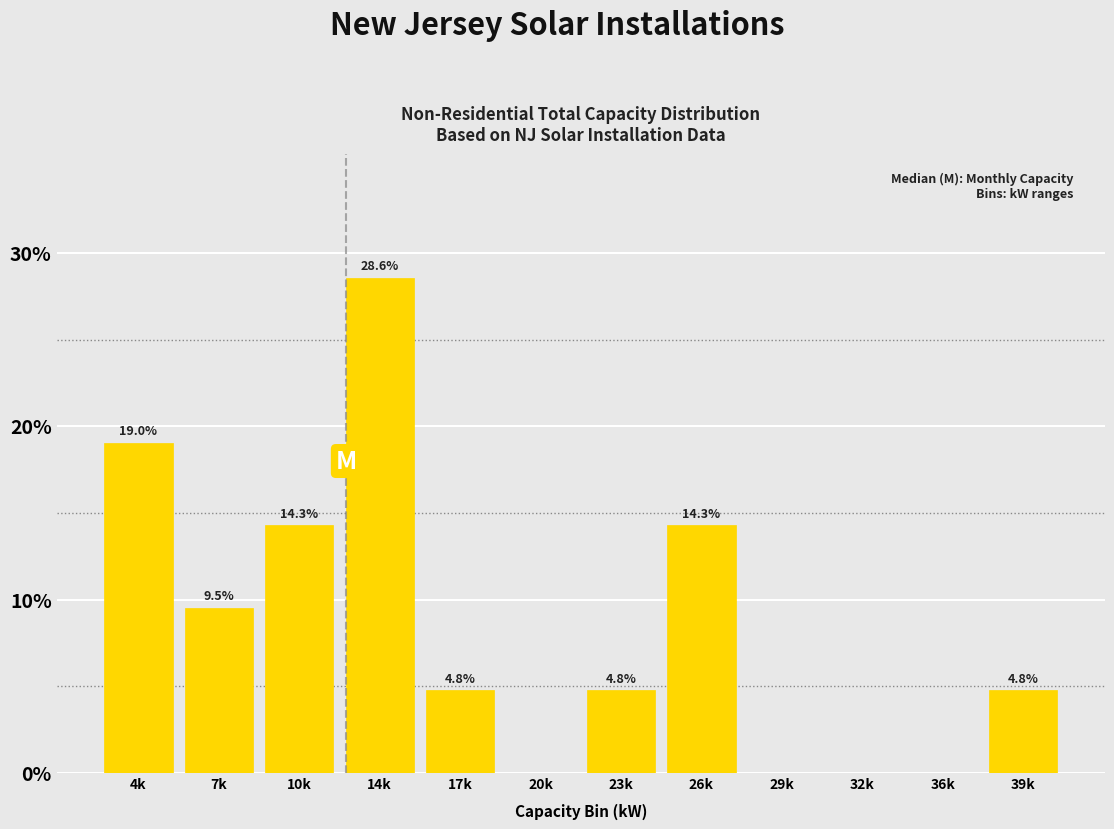

Reading left to right, what are all the values shown in this chart?

4k=19.0	7k=9.5	10k=14.3	14k=28.6	17k=4.8	20k=0.0	23k=4.8	26k=14.3	29k=0.0	32k=0.0	36k=0.0	39k=4.8